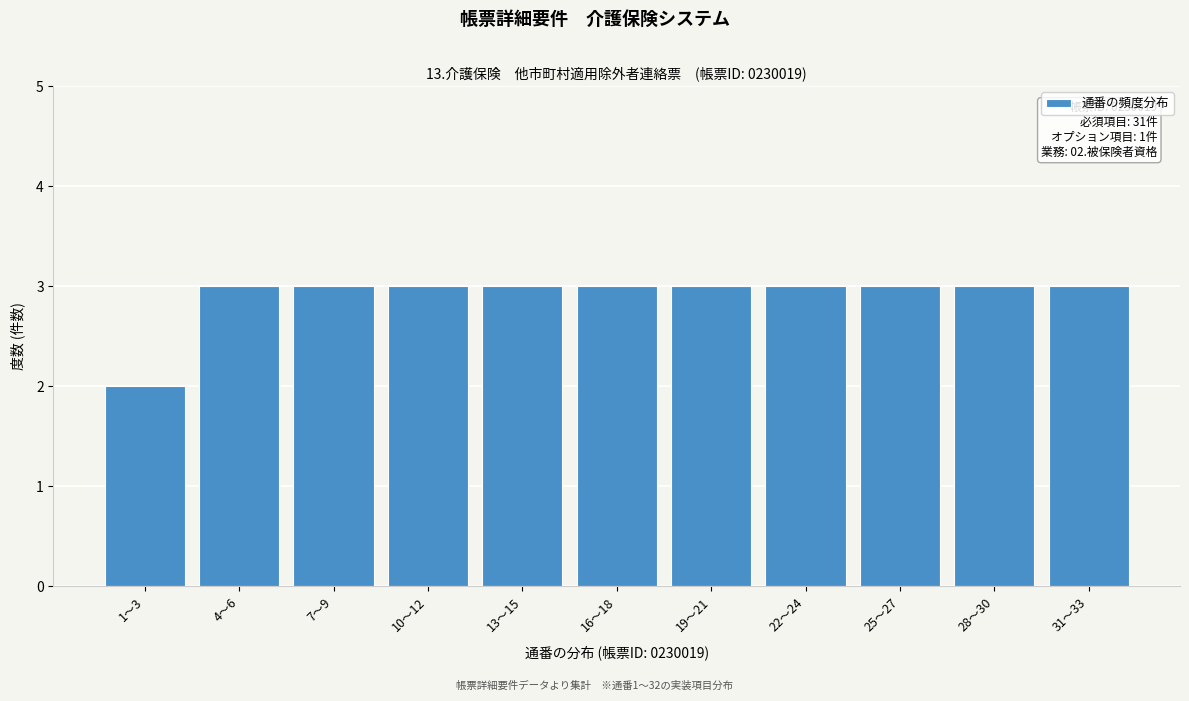

Reading right to left, list all the values displayed in this chart.

31〜33=3	28〜30=3	25〜27=3	22〜24=3	19〜21=3	16〜18=3	13〜15=3	10〜12=3	7〜9=3	4〜6=3	1〜3=2